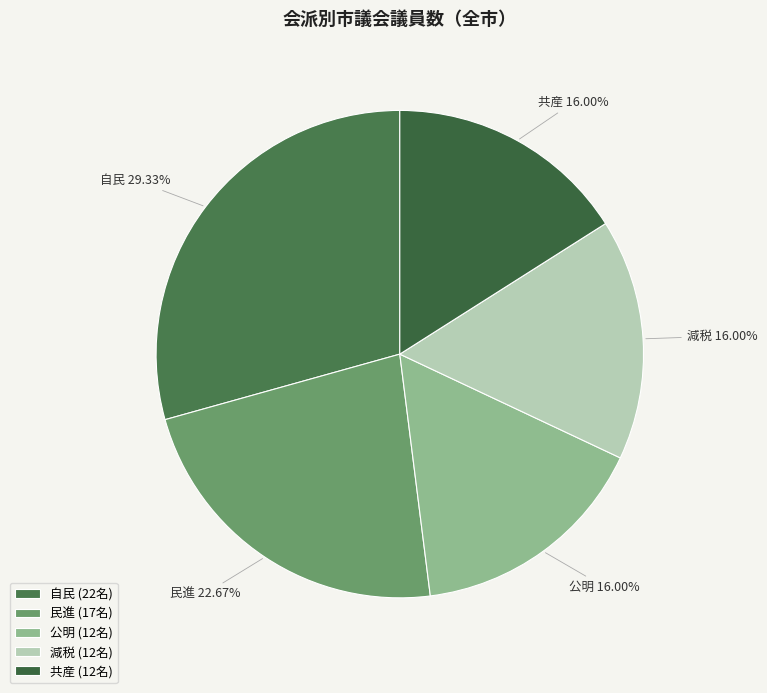

Is there a majority slice in this chart?

No